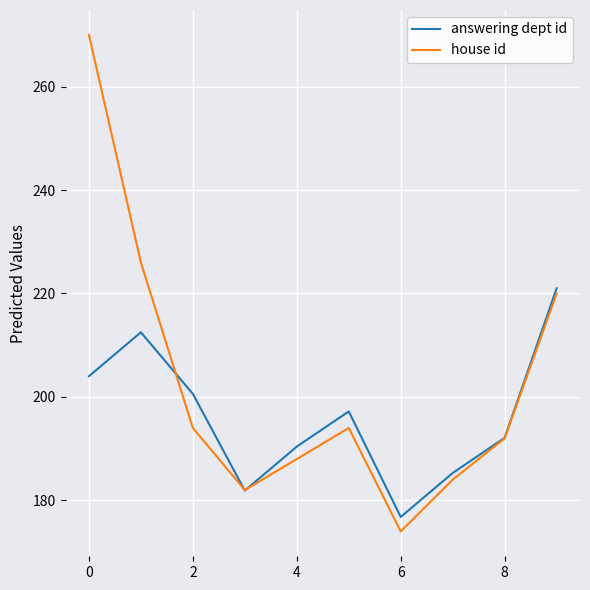

Reading right to left, transcribe all the data shown in this chart.

answering dept id: 221.0	192.1	185.3	176.8	197.2	190.4	181.9	200.6	212.5	204.0
house id: 220.0	192.0	184.0	174.0	194.0	188.0	182.0	194.0	226.0	270.0